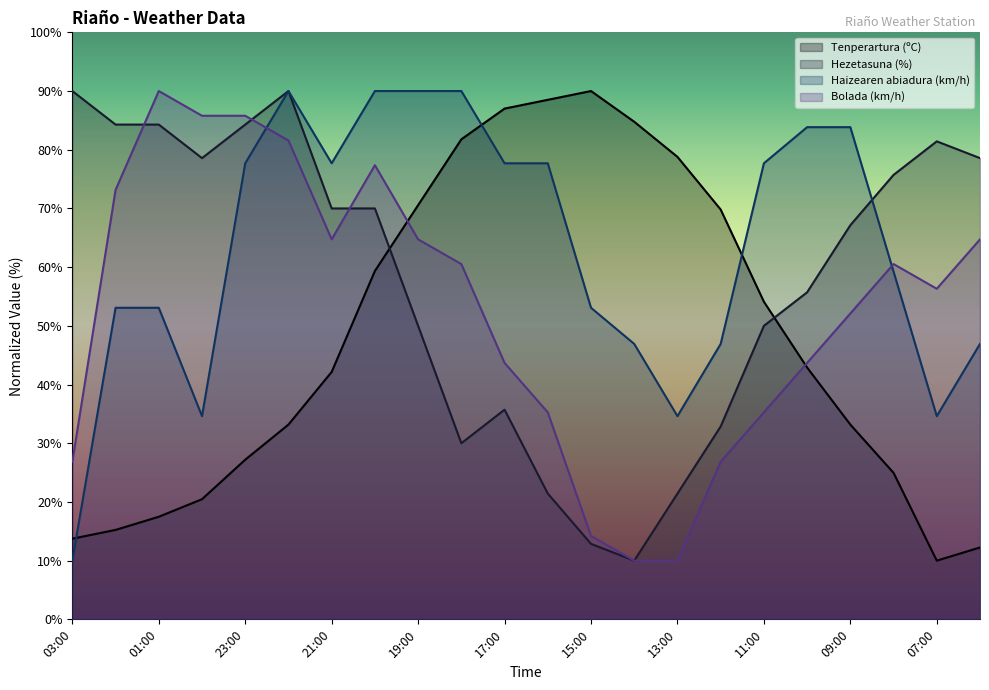

Which category has the lowest value across all series?

07:00